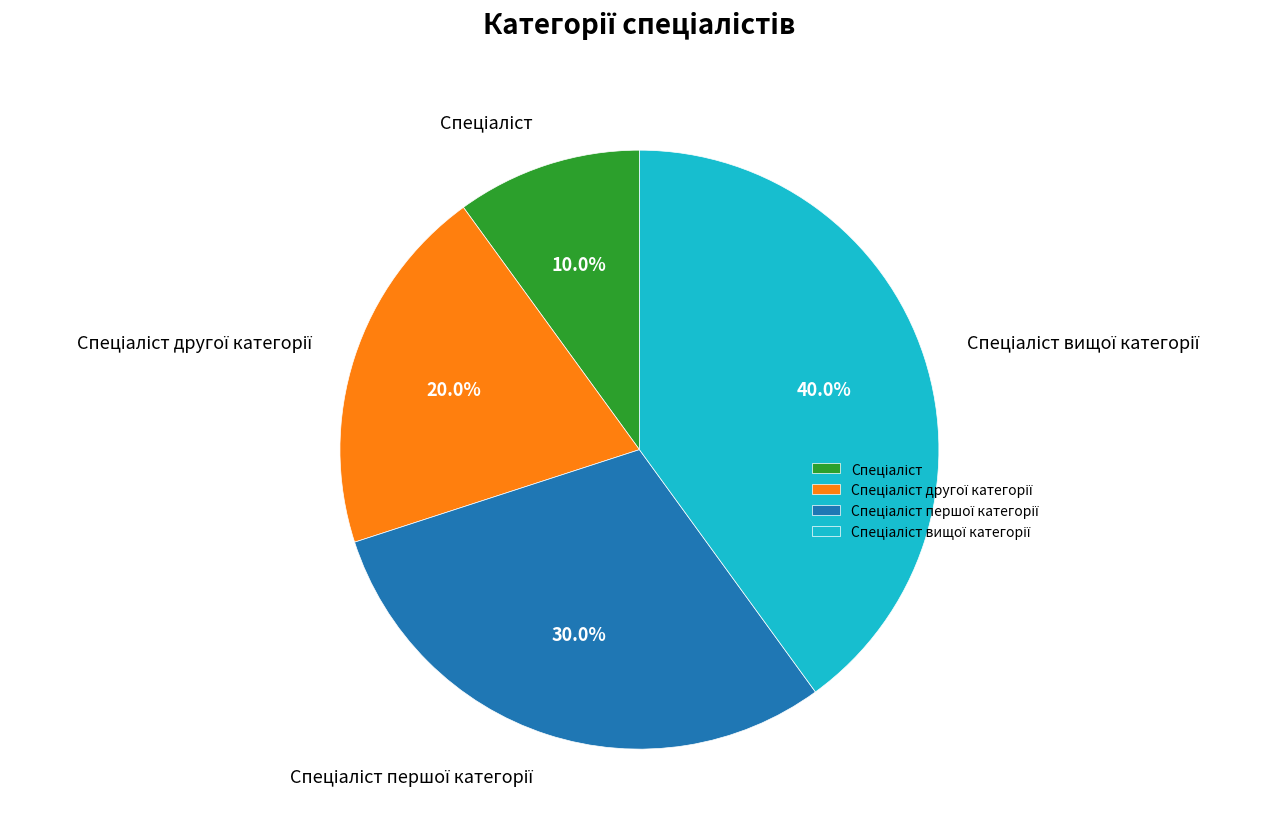

Does any single category account for the majority?

No